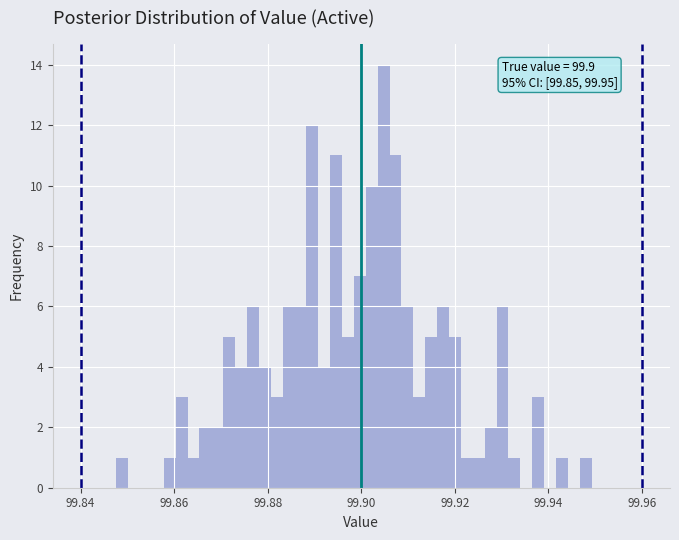

Around what value on the x-axis is the tallest bar? Give the approximate position of its centre, as read against the axis.

99.904